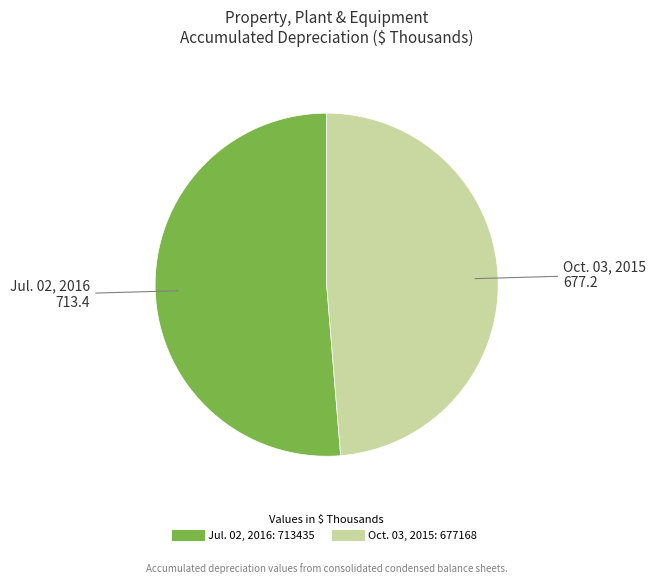

Between Jul. 02, 2016 and Oct. 03, 2015, which is larger?

Jul. 02, 2016